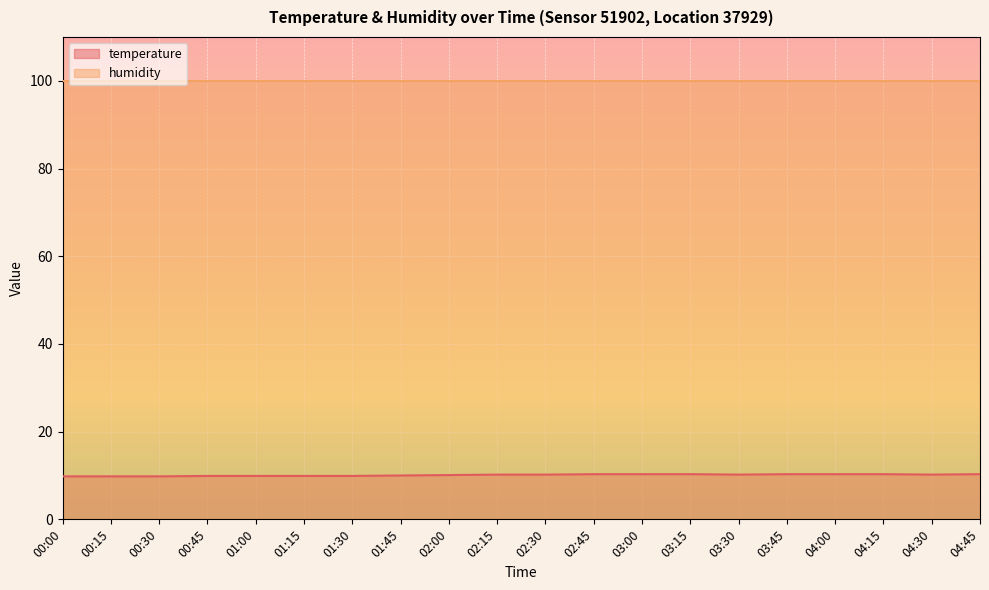

What is the smallest value displayed?

9.8